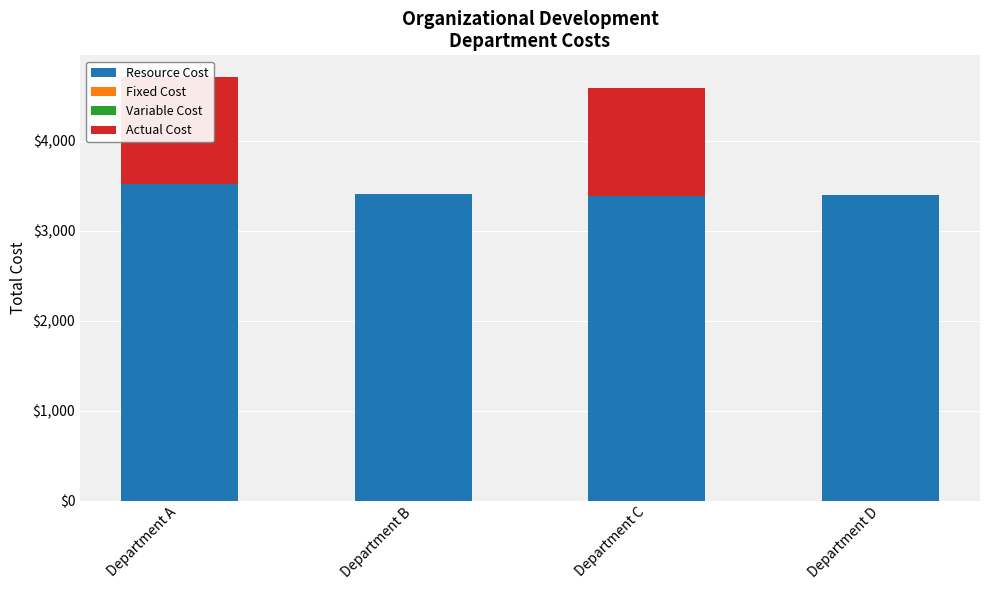

At which label does Resource Cost reach its peak?

Department A